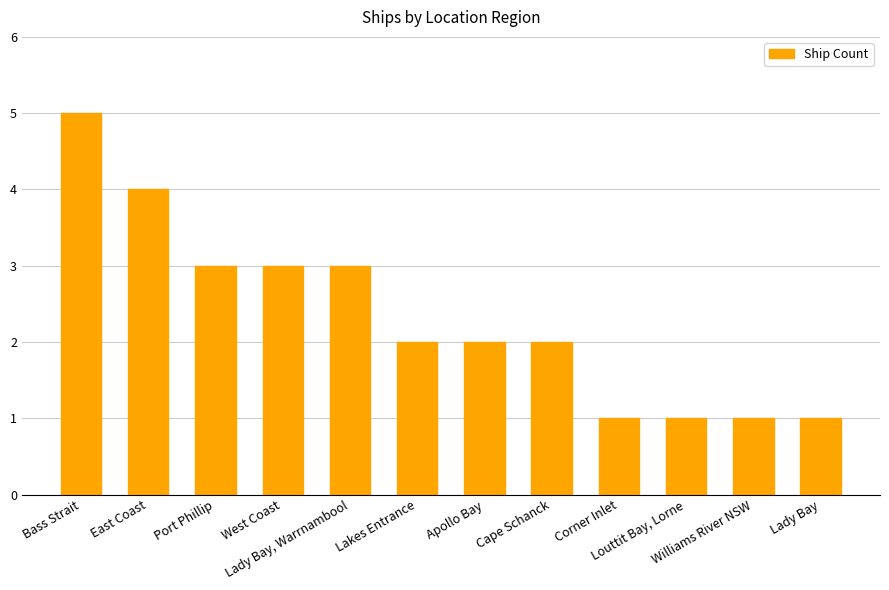

Which category has the highest value across all series?

Bass Strait